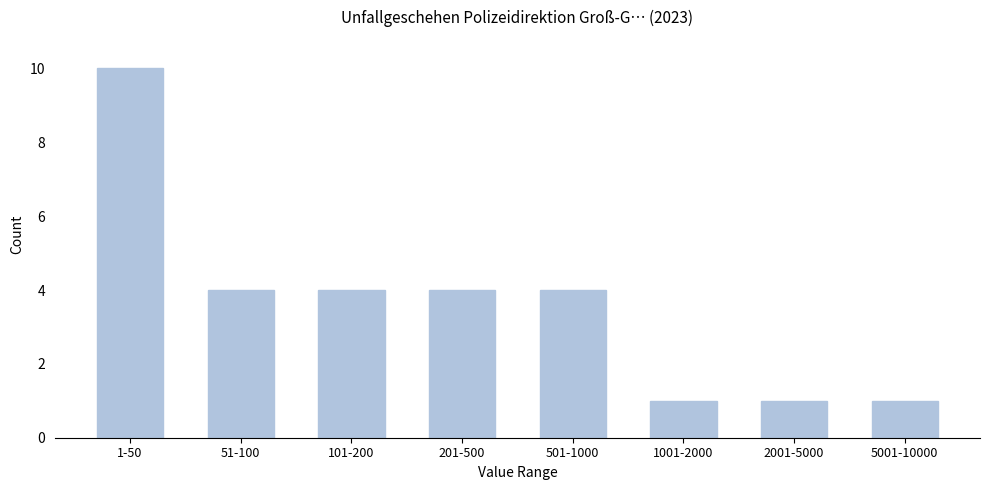

Reading right to left, what are all the values shown in this chart?

5001-10000=1	2001-5000=1	1001-2000=1	501-1000=4	201-500=4	101-200=4	51-100=4	1-50=10